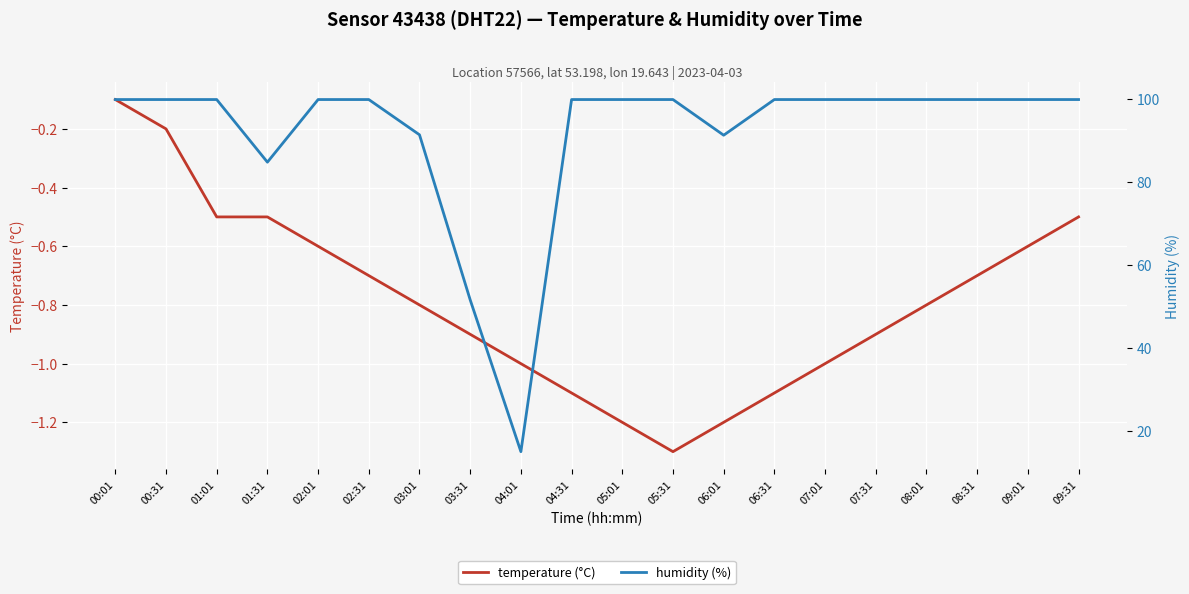

What is the value of the temperature (°C) point at the 17th from the left?

-0.8